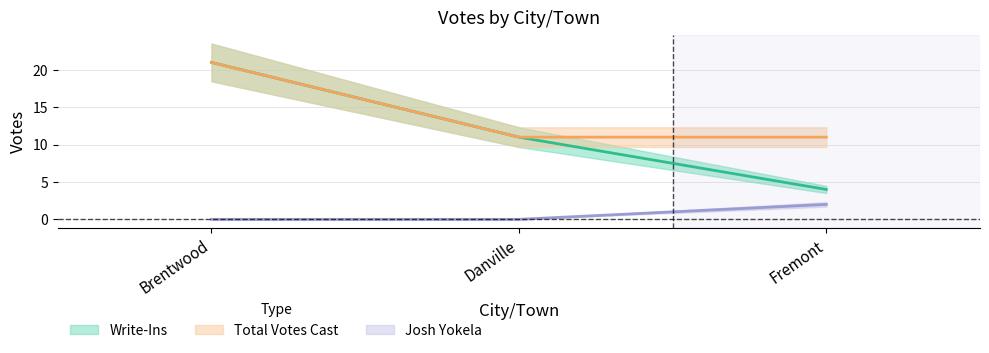

Rank the series by their maximum value, from highest to lowest.

Write-Ins, Total Votes Cast, Josh Yokela